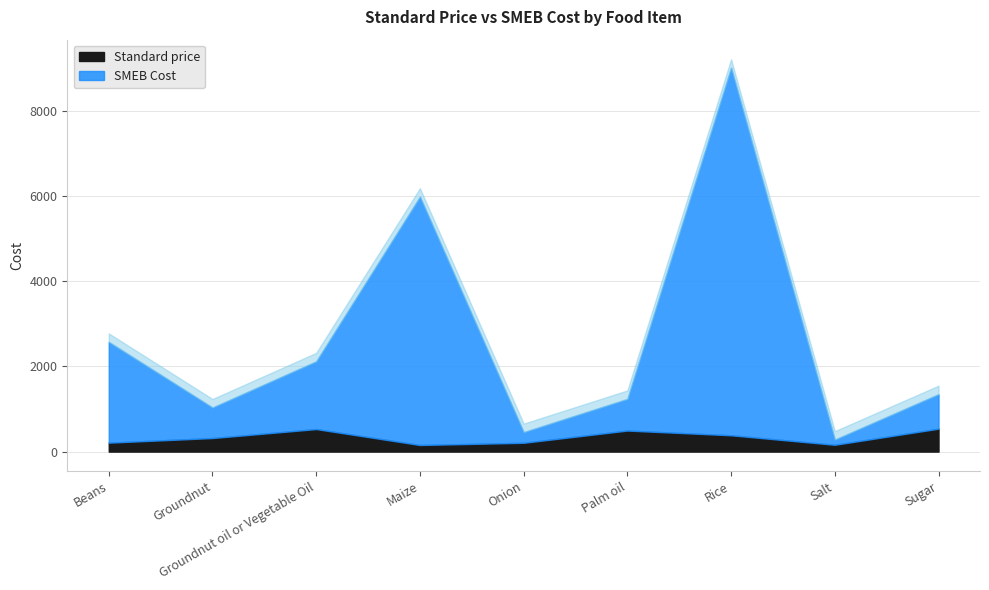

At which label does Standard price first exceed 318?

Groundnut oil or Vegetable Oil